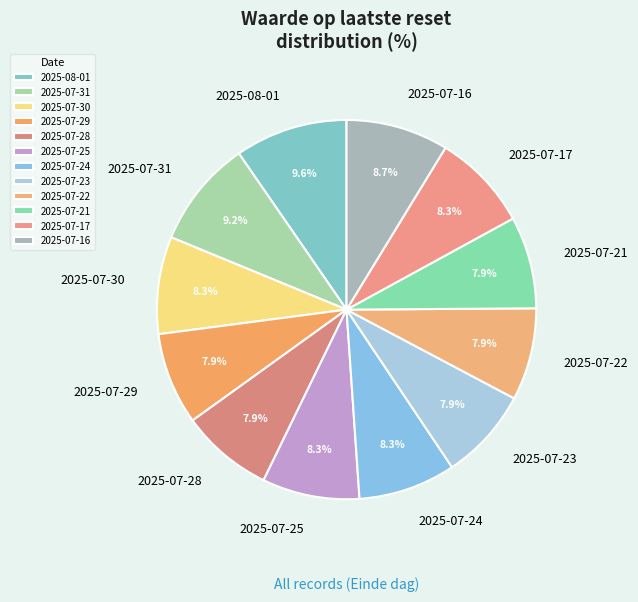

Does 2025-07-28 represent more than half of the total?

No